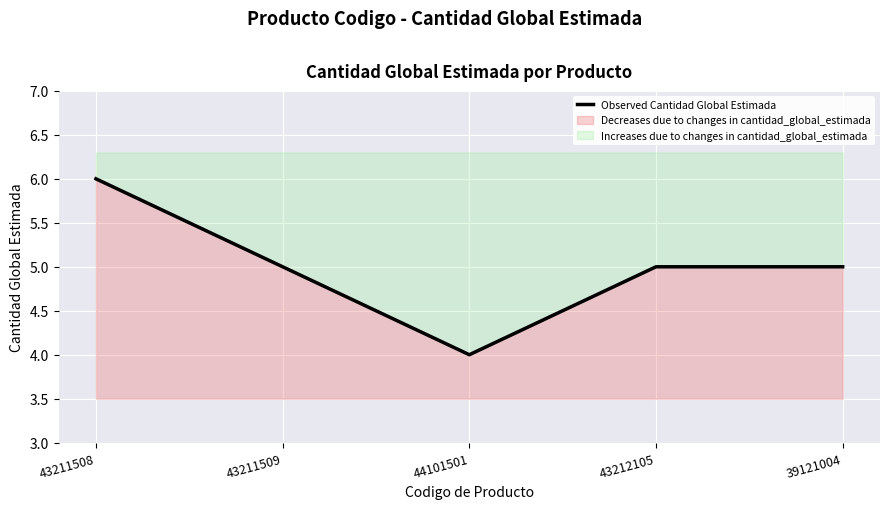

True or false: the data shows 6 at 43211508.

True